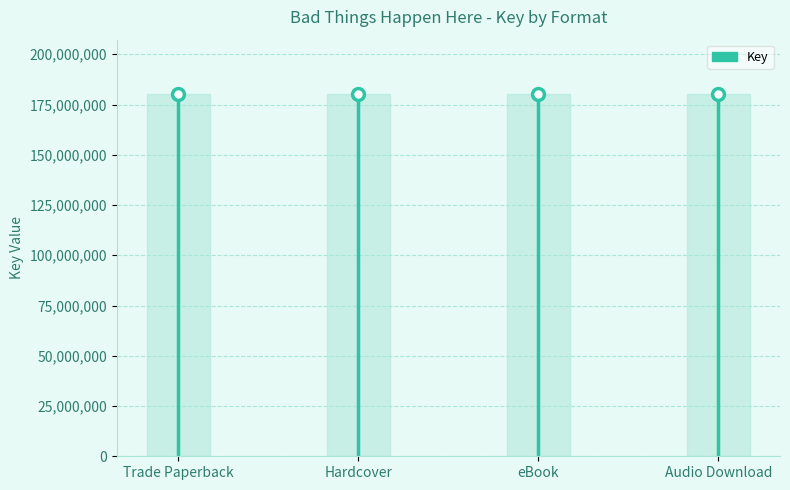

What is the maximum value shown in the chart?

180224495